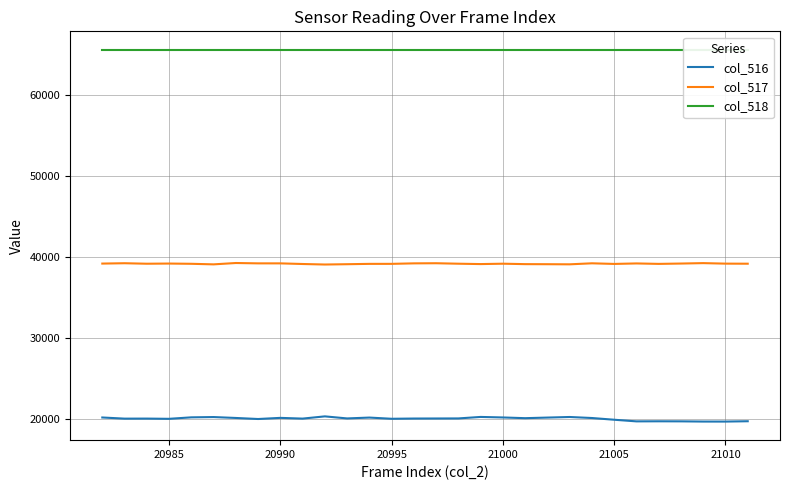

At how many categories does at least one series exceed 46020?

30